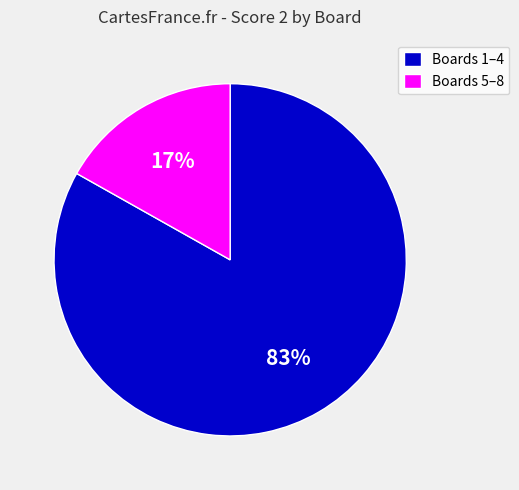

To the nearest percent, what is the average slice percentage?

50%